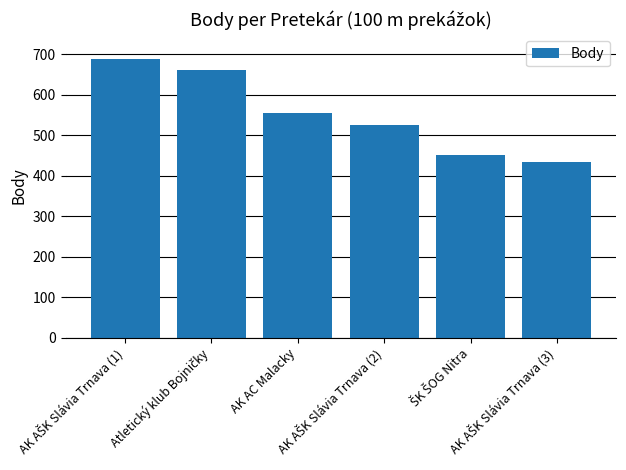

What is the difference between the maximum and minimum values?

256